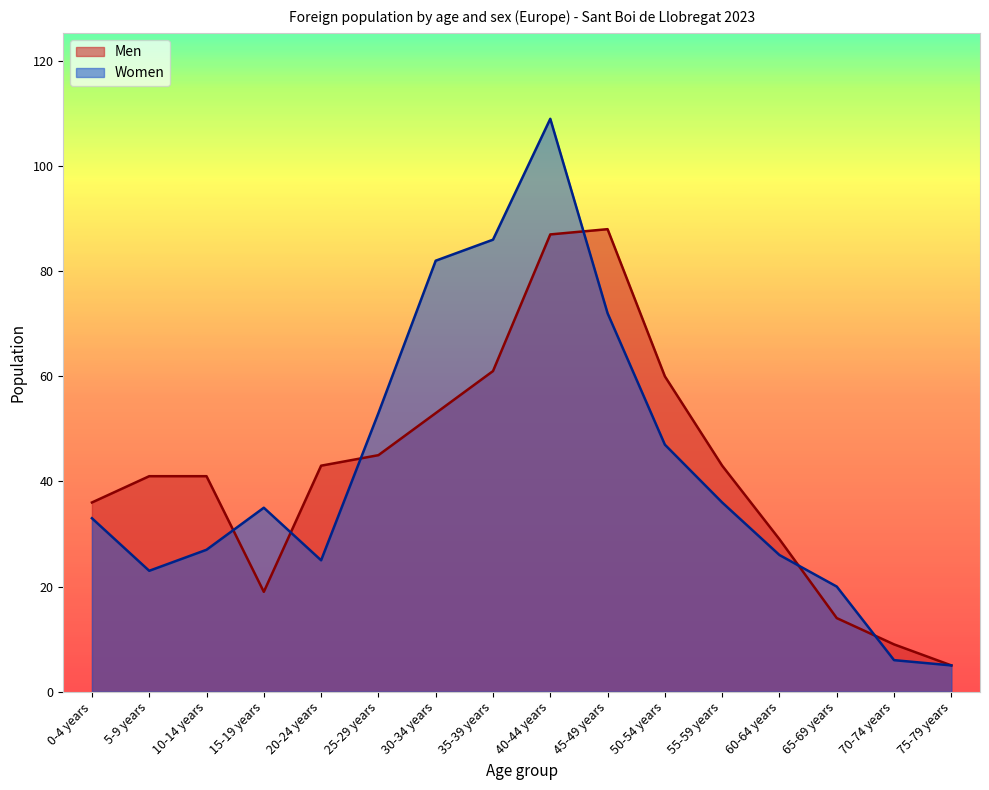

Reading left to right, what are all the values shown in this chart?

Men: 0-4 years=36	5-9 years=41	10-14 years=41	15-19 years=19	20-24 years=43	25-29 years=45	30-34 years=53	35-39 years=61	40-44 years=87	45-49 years=88	50-54 years=60	55-59 years=43	60-64 years=29	65-69 years=14	70-74 years=9	75-79 years=5
Women: 0-4 years=33	5-9 years=23	10-14 years=27	15-19 years=35	20-24 years=25	25-29 years=53	30-34 years=82	35-39 years=86	40-44 years=109	45-49 years=72	50-54 years=47	55-59 years=36	60-64 years=26	65-69 years=20	70-74 years=6	75-79 years=5